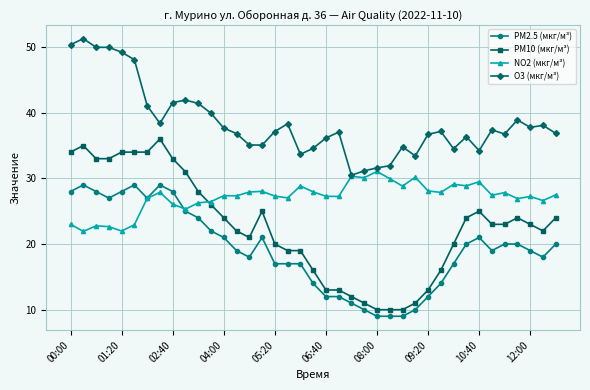

What is the value of the NO2 (мкг/м³) point at the 2nd from the left?

21.9